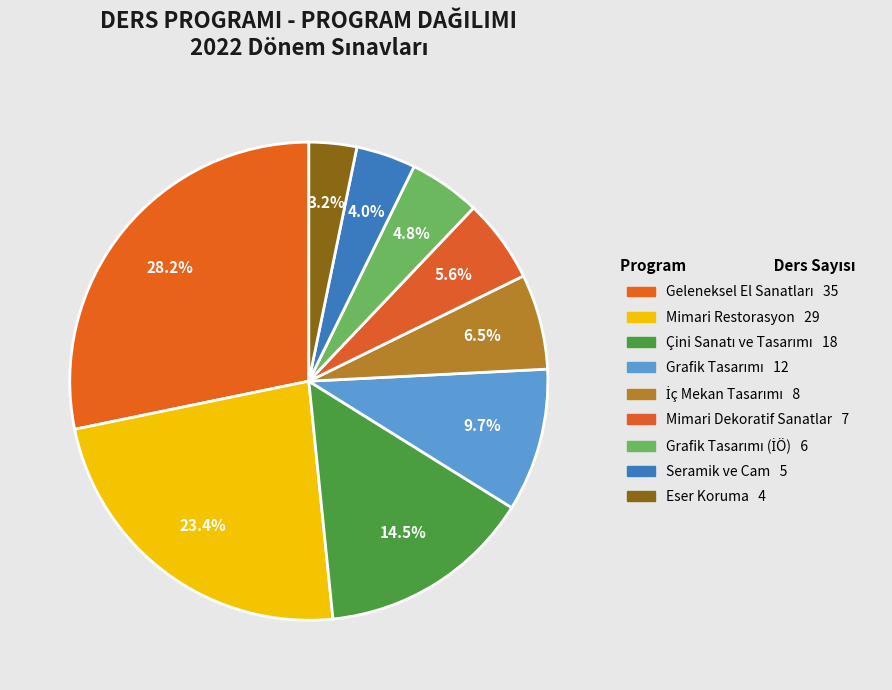

How many slices are in this pie chart?

9